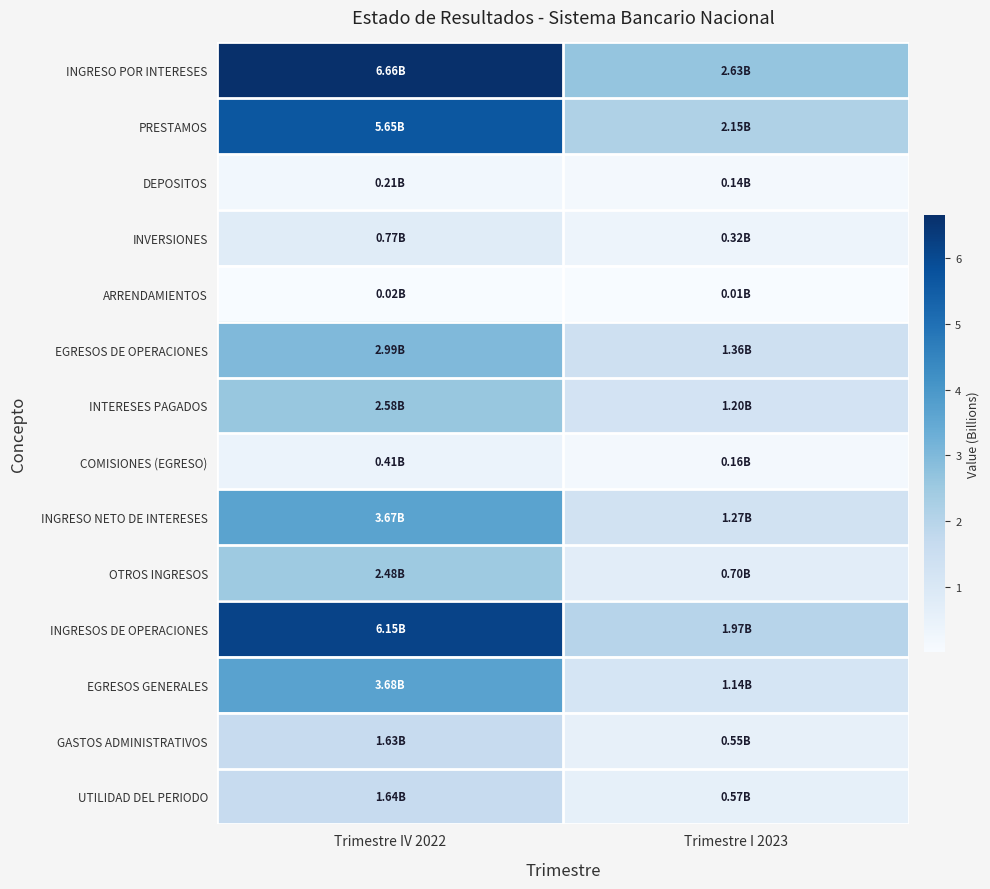

Rank the series by their maximum value, from lowest to highest.

ARRENDAMIENTOS, DEPOSITOS, COMISIONES (EGRESO), INVERSIONES, GASTOS ADMINISTRATIVOS, UTILIDAD DEL PERIODO, OTROS INGRESOS, INTERESES PAGADOS, EGRESOS DE OPERACIONES, INGRESO NETO DE INTERESES, EGRESOS GENERALES, PRESTAMOS, INGRESOS DE OPERACIONES, INGRESO POR INTERESES